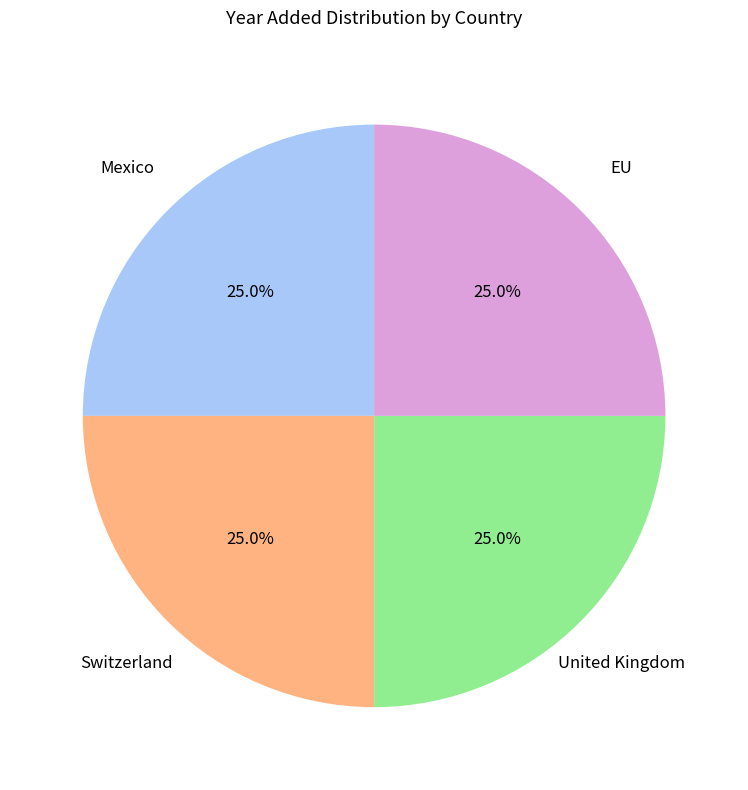

Does any single category account for the majority?

No